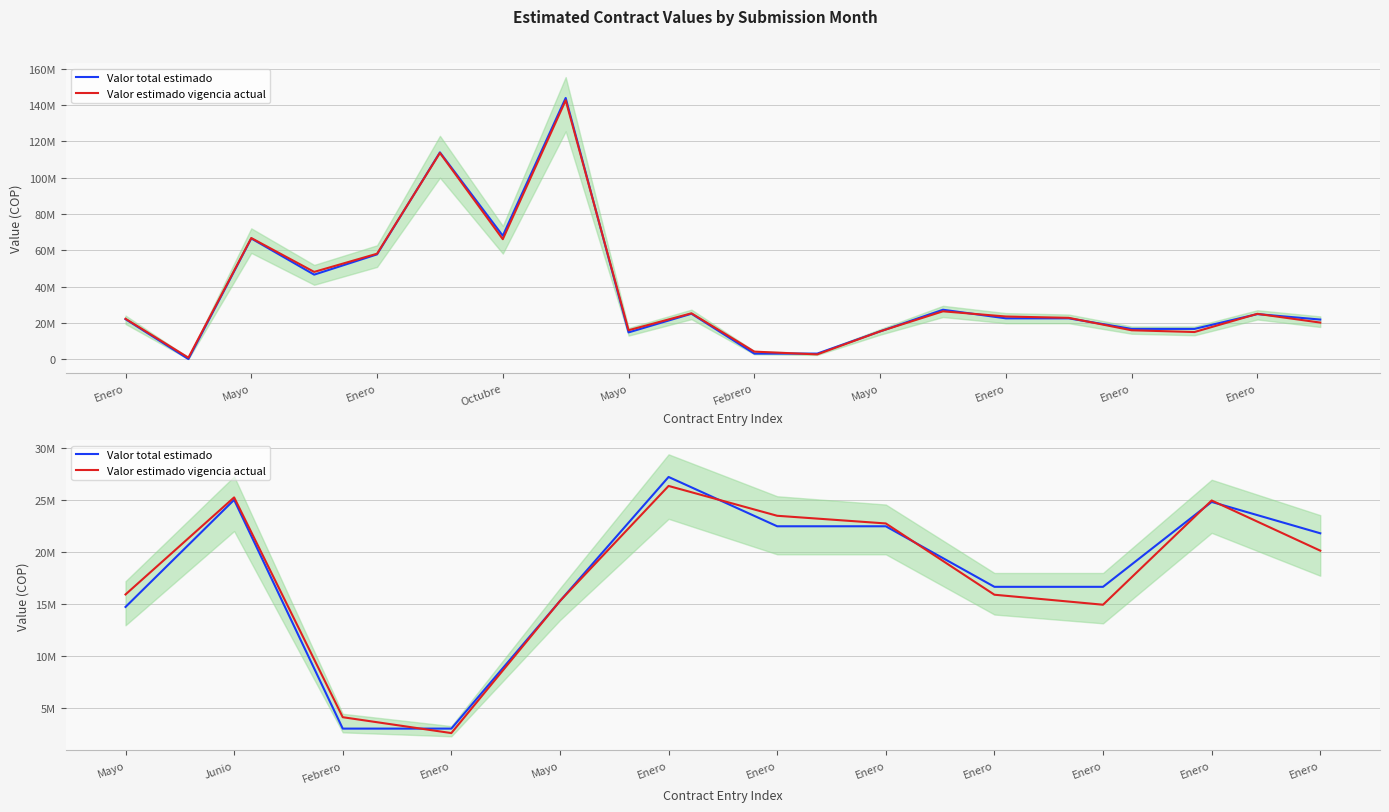

Rank the series at Enero from lowest to highest value.

Valor total estimado, Valor estimado vigencia actual